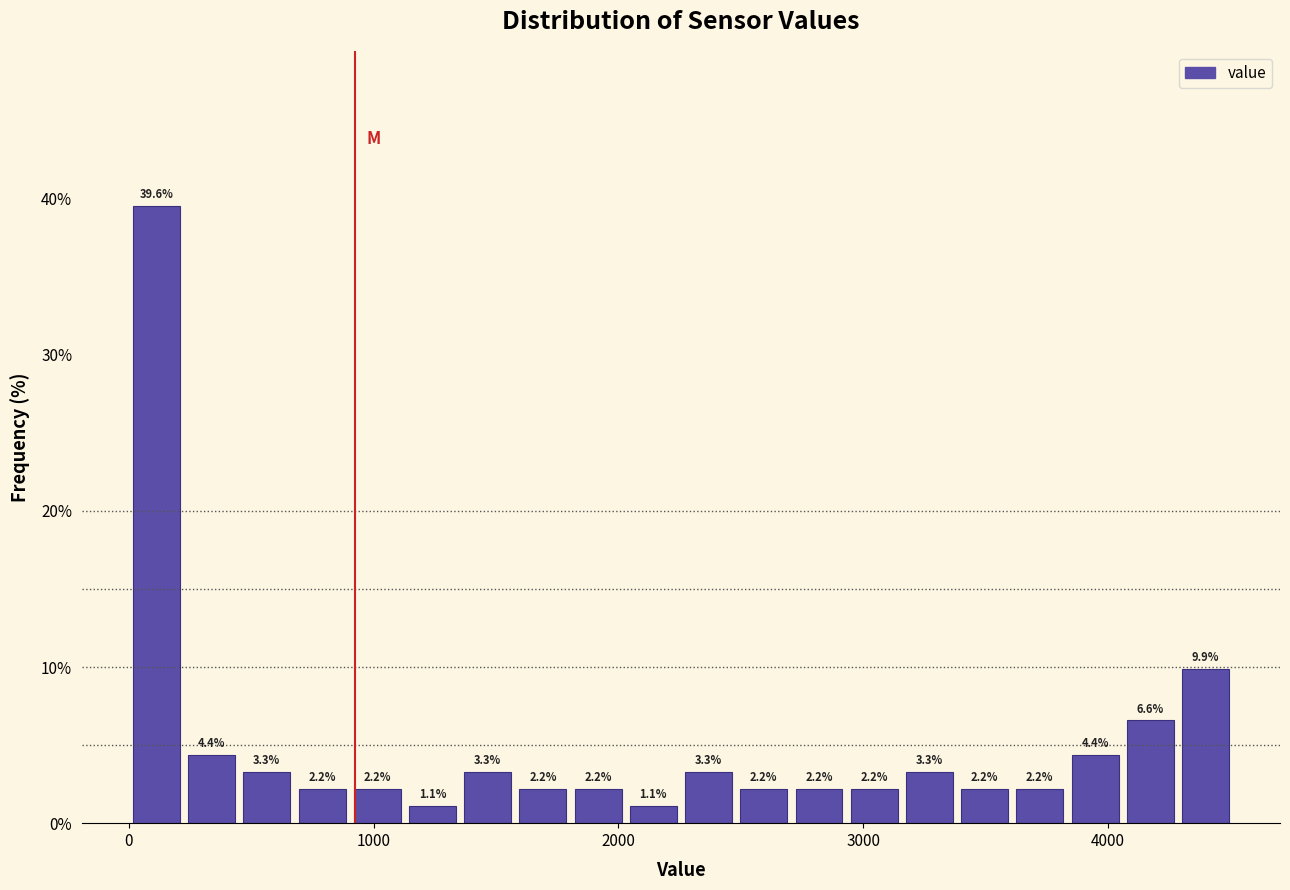

Read against the x-axis, roughly where is the centre of the tallest bar?

100